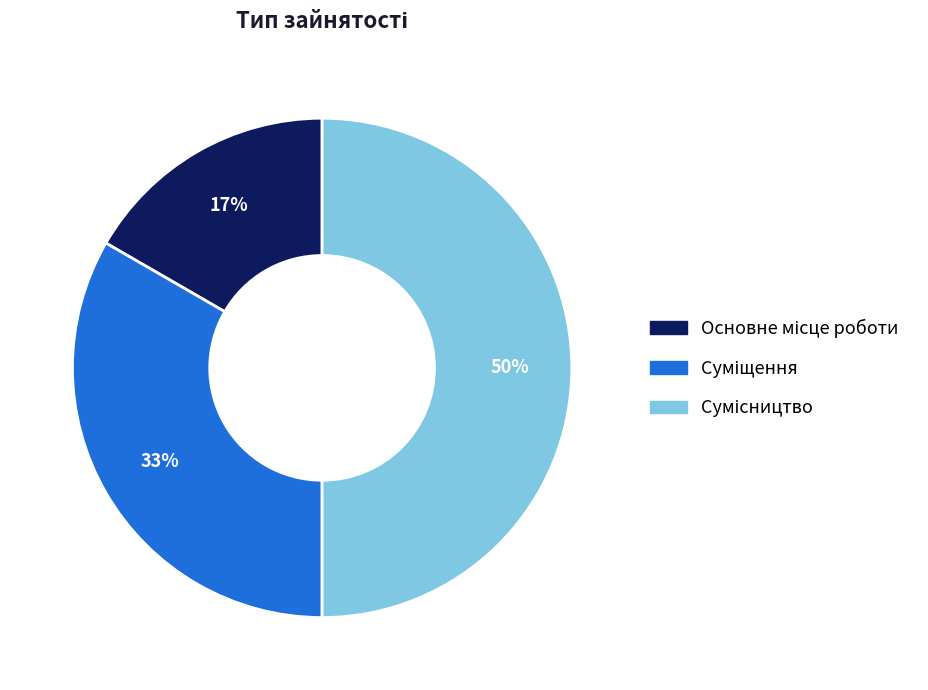

To the nearest percent, what is the difference between the largest and smallest slice percentages?

33%